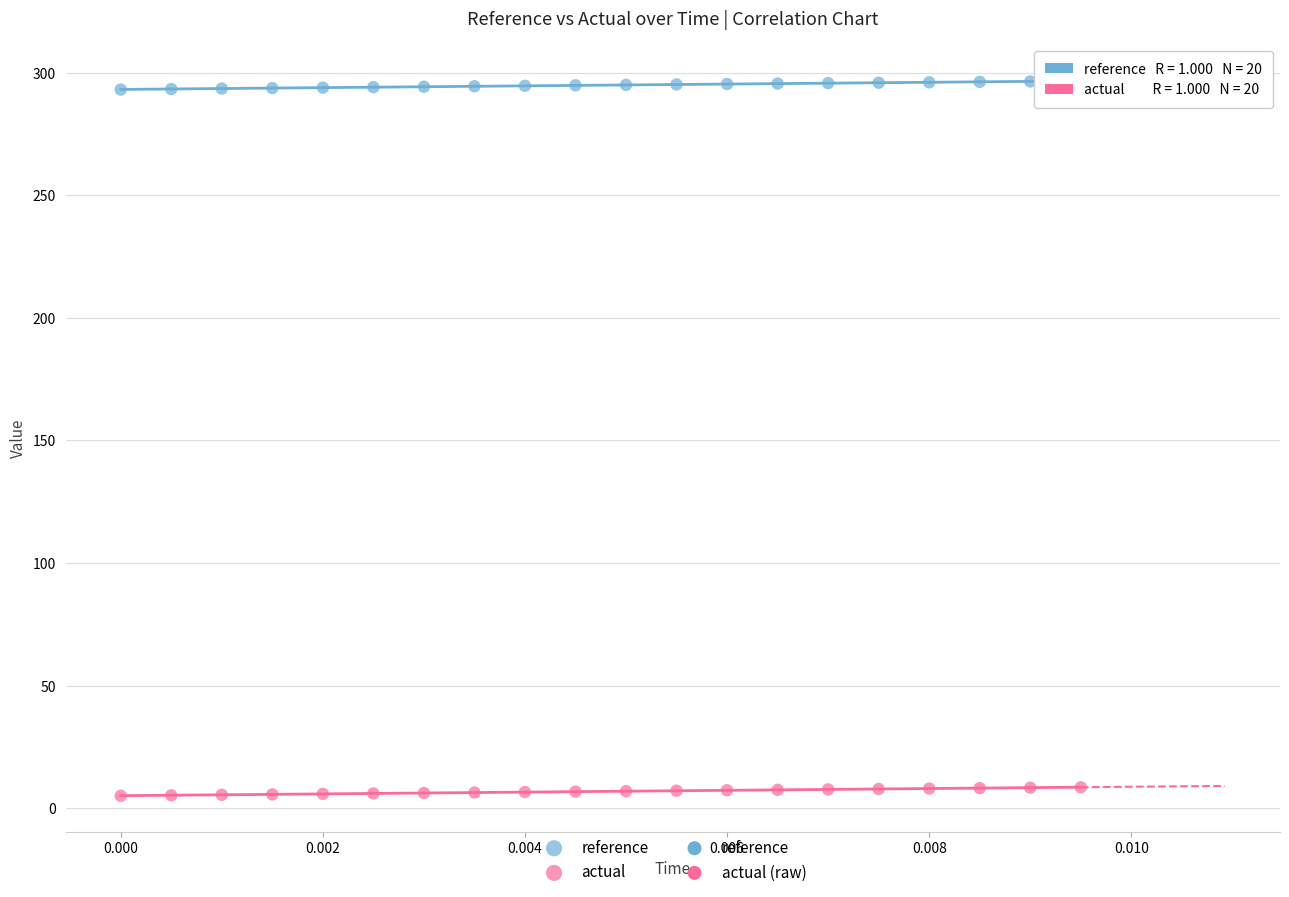

Which series reaches the maximum Y coordinate?

reference